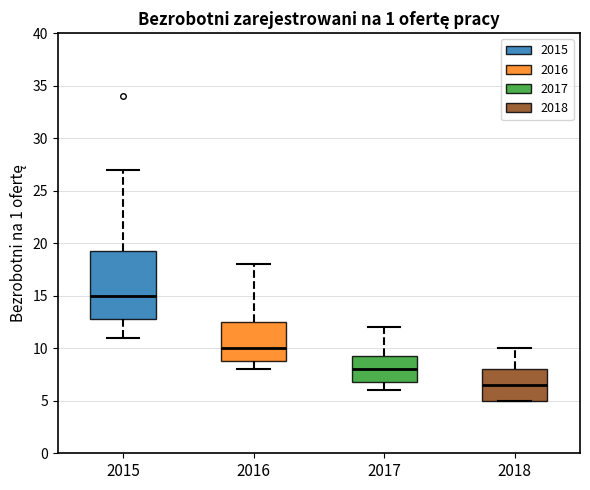

Which box's median line is the lowest?

2018